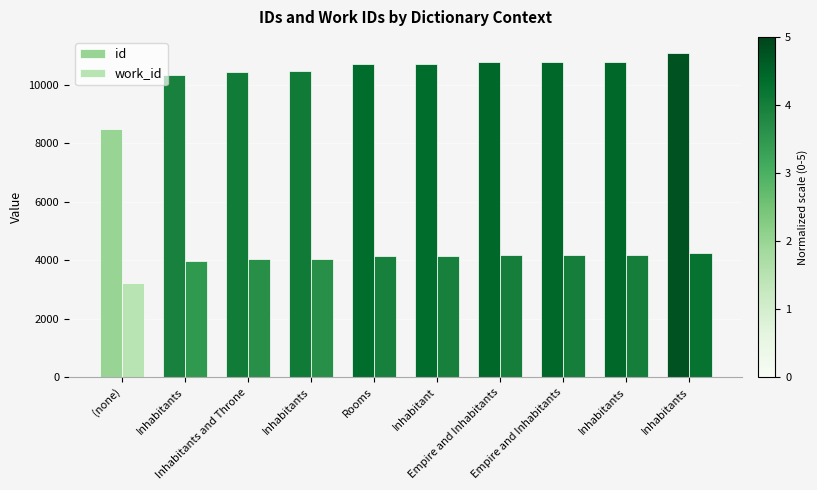

At which category is the sum across all series the highest?

Inhabitants